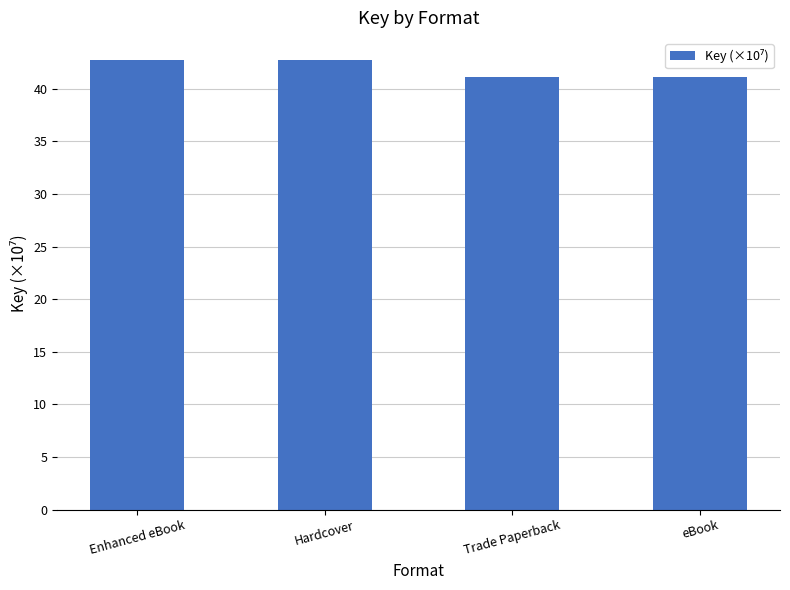

Between eBook and Hardcover, which is larger?

Hardcover